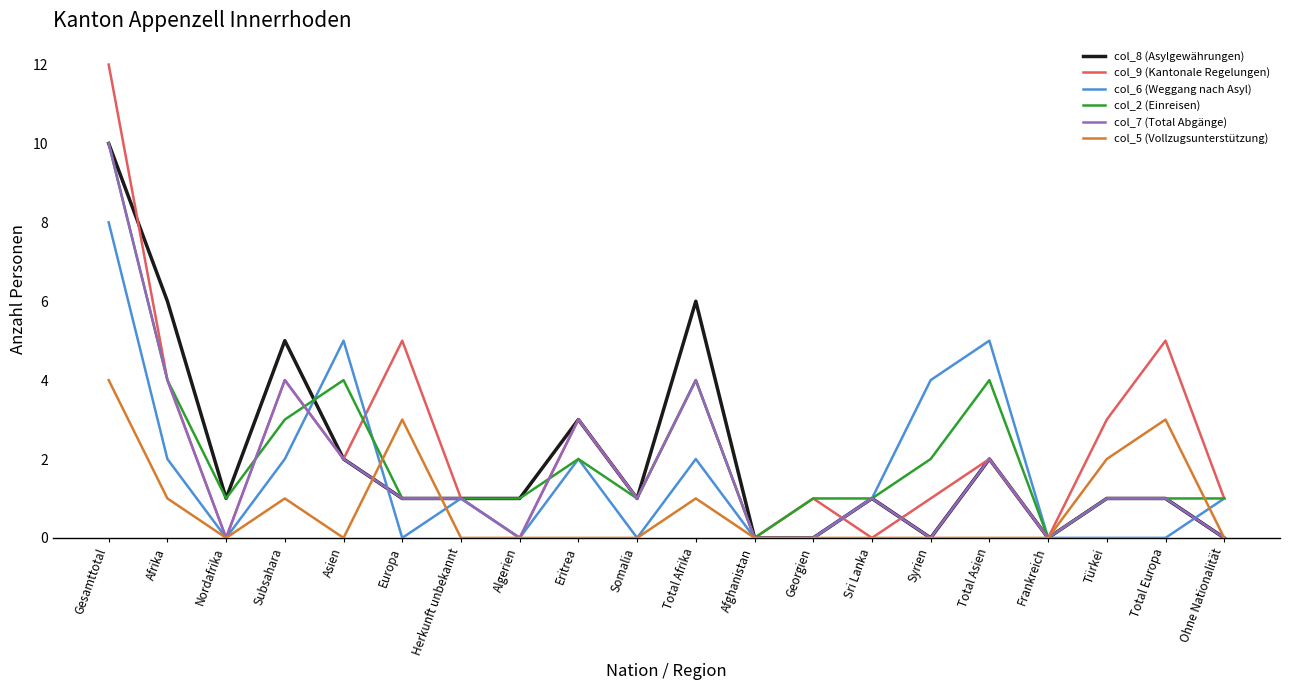

What is the greatest value displayed?

12